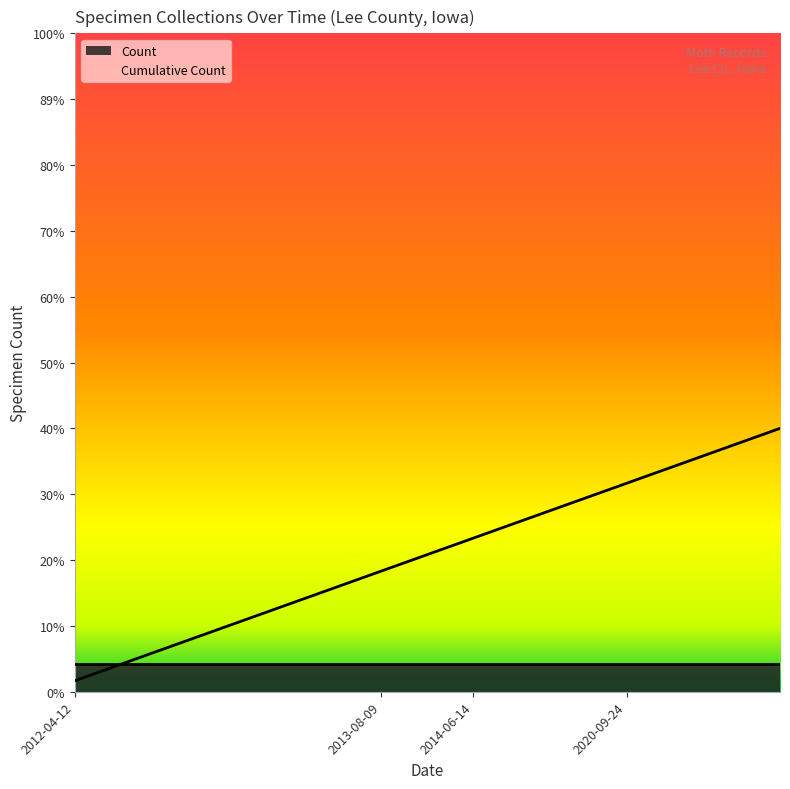

The value at 2020-09-24 is 12.9. True or false?

False